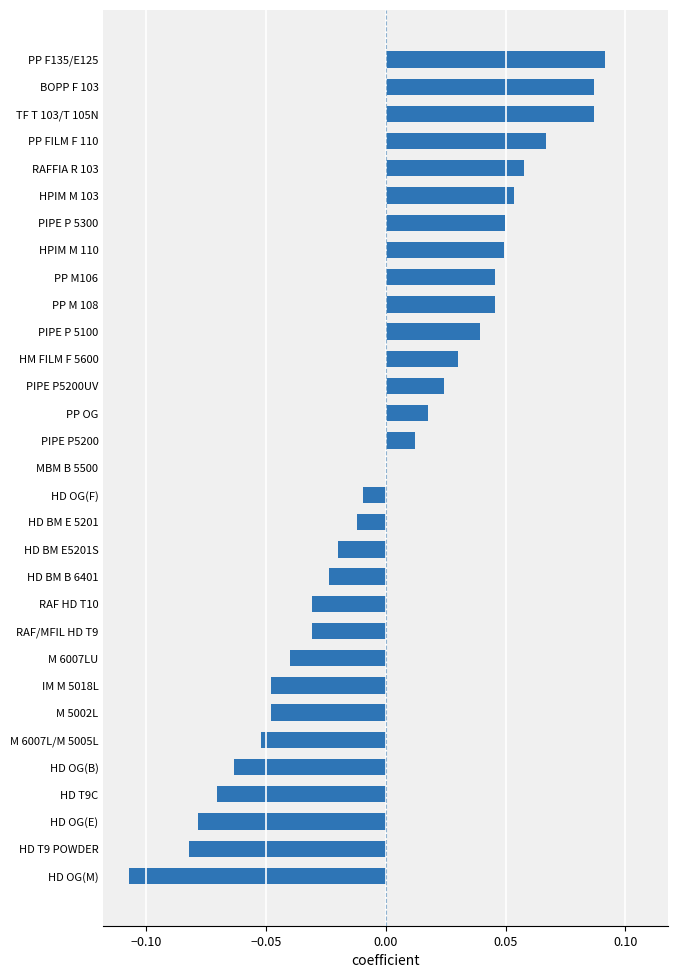

The value at PP M106 is 0.0. True or false?

True